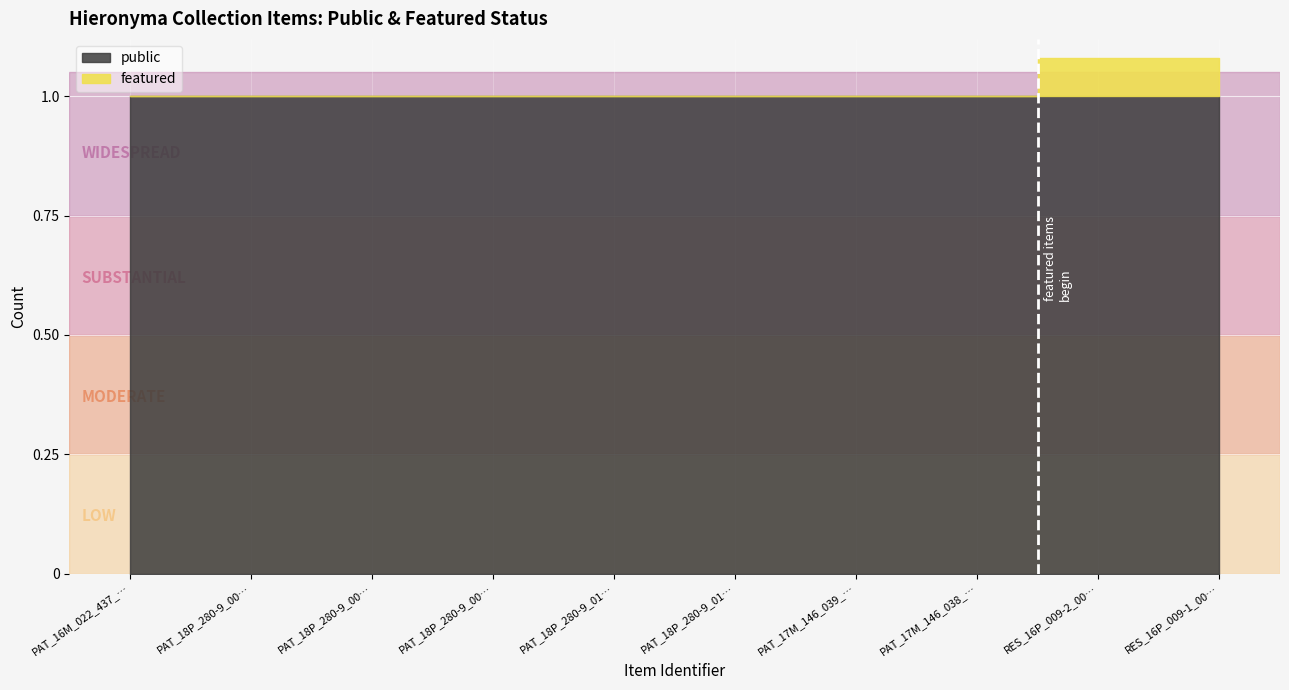

How many lines are shown in the chart?

2